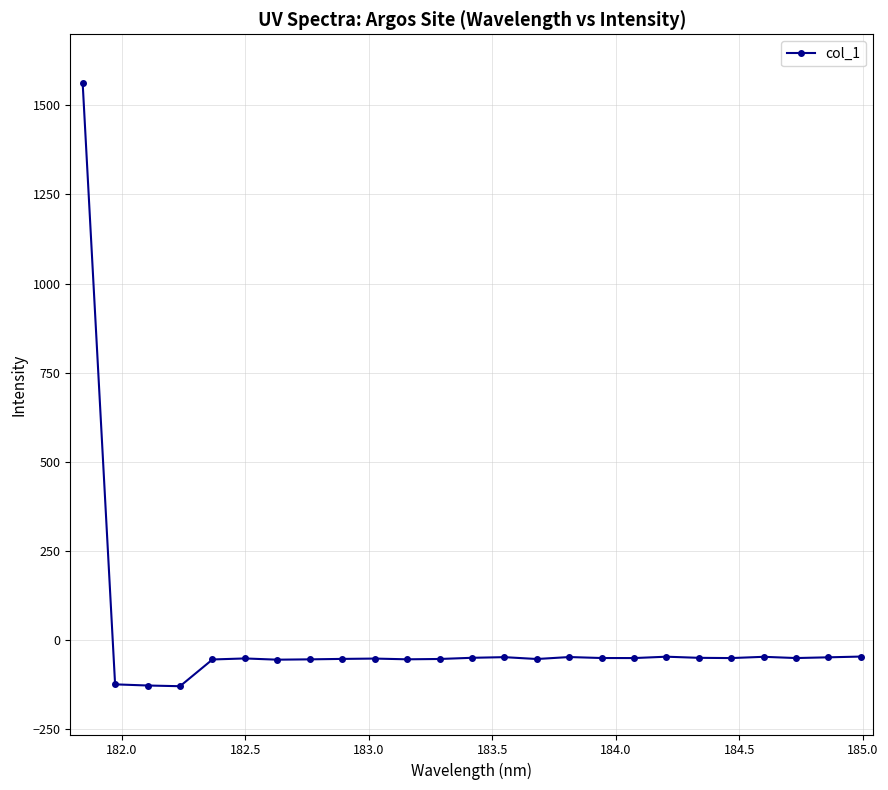

What is the smallest value displayed?

-129.2